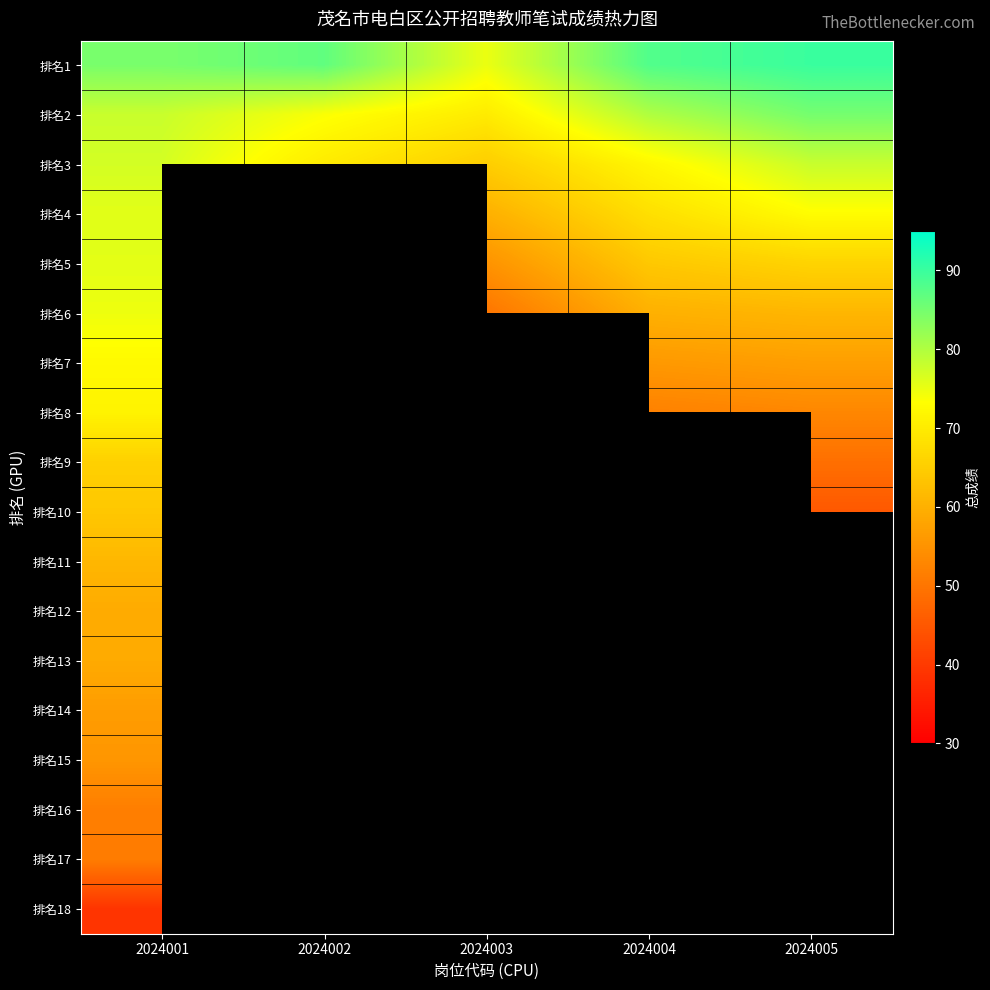

Count the number of data series in this chart.

18